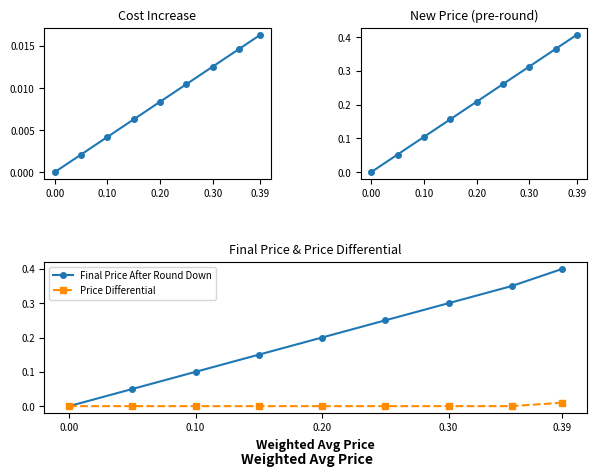

What is the difference between the second highest and second lowest values in the Final Price After Round Down series?

0.3